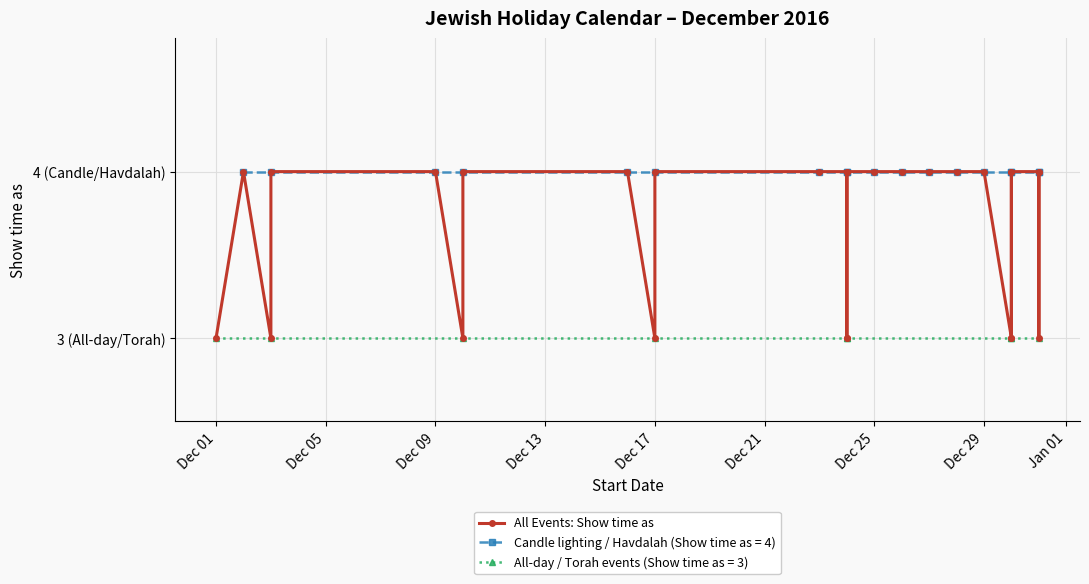

The value at Dec 09 is 2. True or false?

False